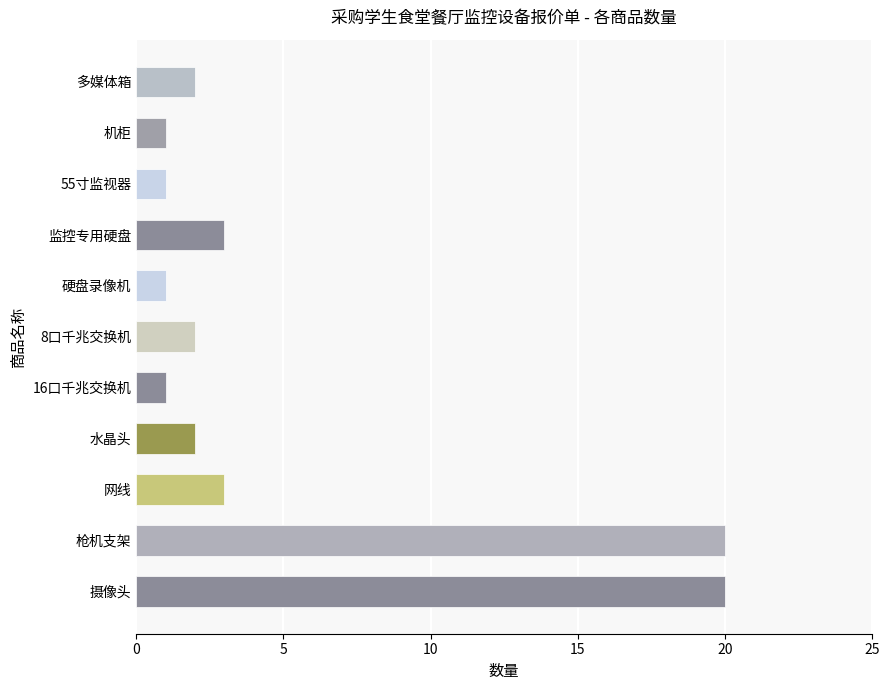

Is it true that the value at 网线 is 1?

False